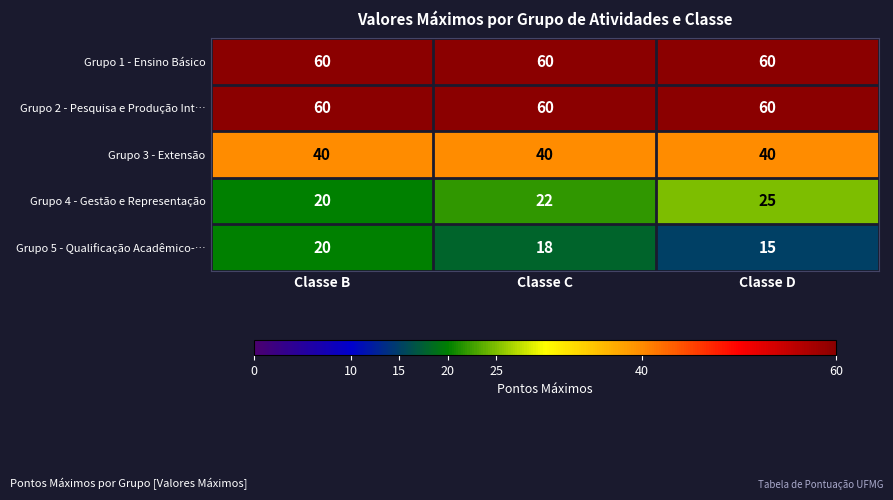

Reading left to right, list all the values displayed in this chart.

Grupo 1 - Ensino Básico: Classe B=60	Classe C=60	Classe D=60
Grupo 2 - Pesquisa e Produção Int…: Classe B=60	Classe C=60	Classe D=60
Grupo 3 - Extensão: Classe B=40	Classe C=40	Classe D=40
Grupo 4 - Gestão e Representação: Classe B=20	Classe C=22	Classe D=25
Grupo 5 - Qualificação Acadêmico-…: Classe B=20	Classe C=18	Classe D=15